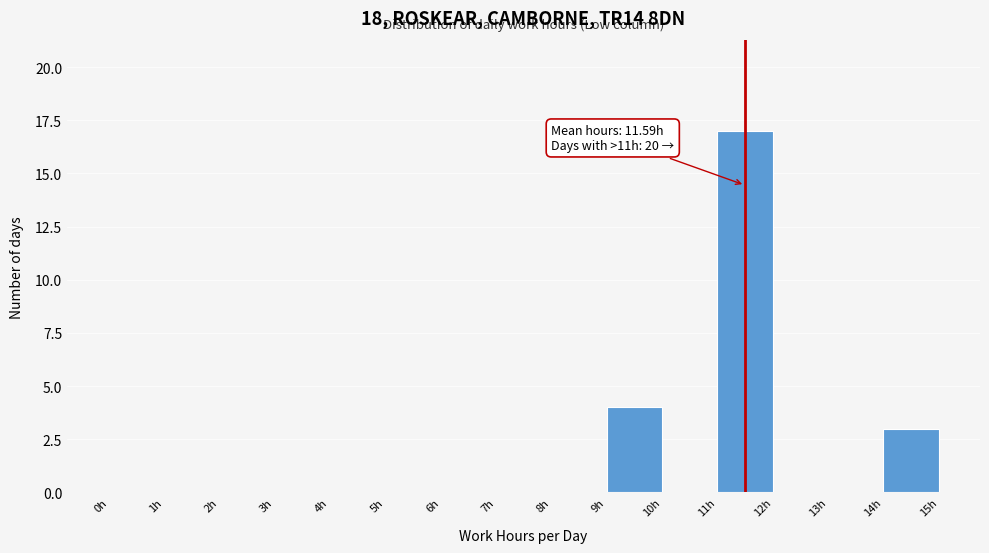

Over which range of the x-axis is the bar tallest?

11 to 12